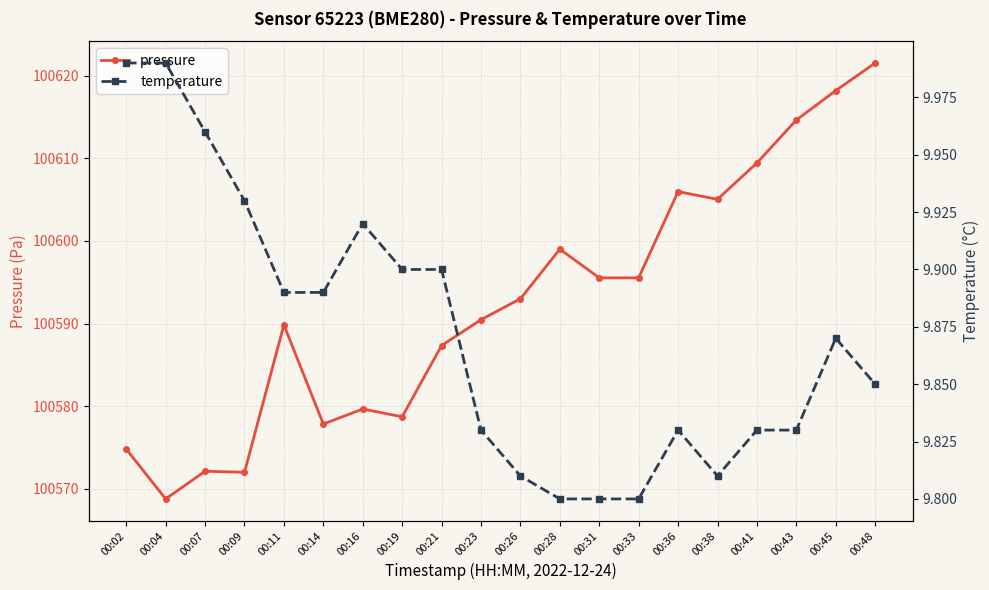

Which series has the largest range (max minus min)?

pressure